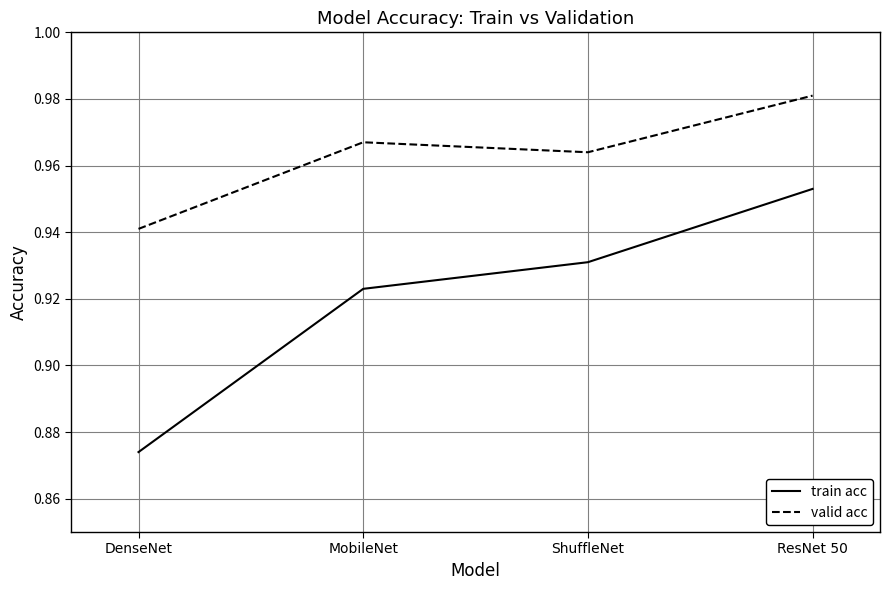

At which category does valid acc reach its first local peak?

MobileNet